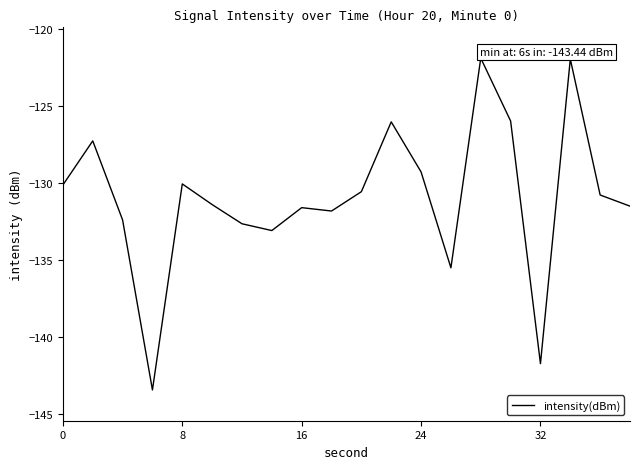

What is the greatest value displayed?

-121.9